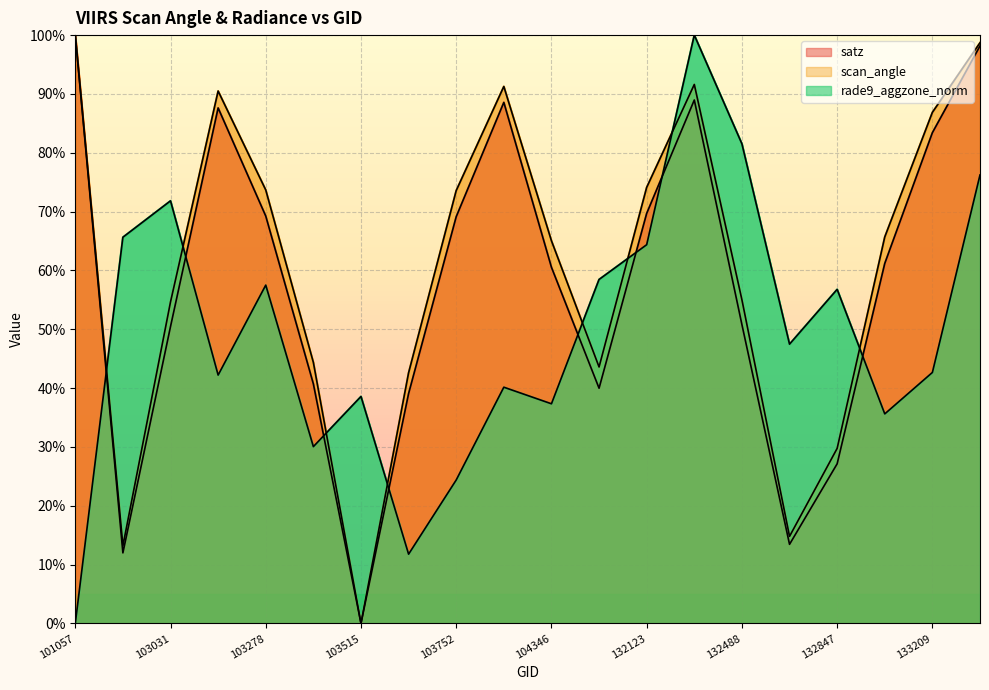

What is the difference between the second highest and minimum values in the satz series?

98.2